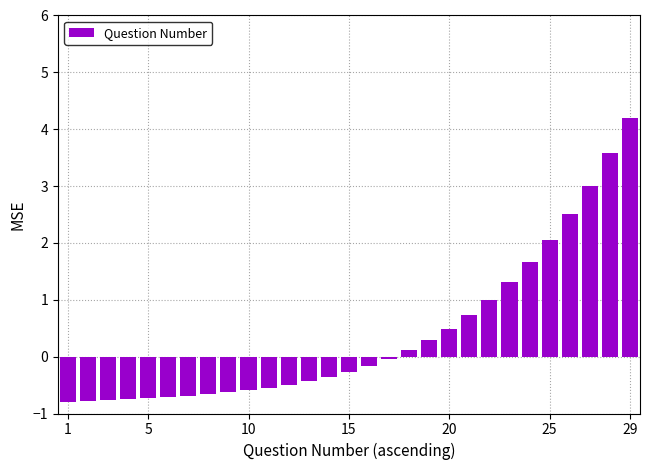

What is the value of the 16th bar from the left?

-0.2